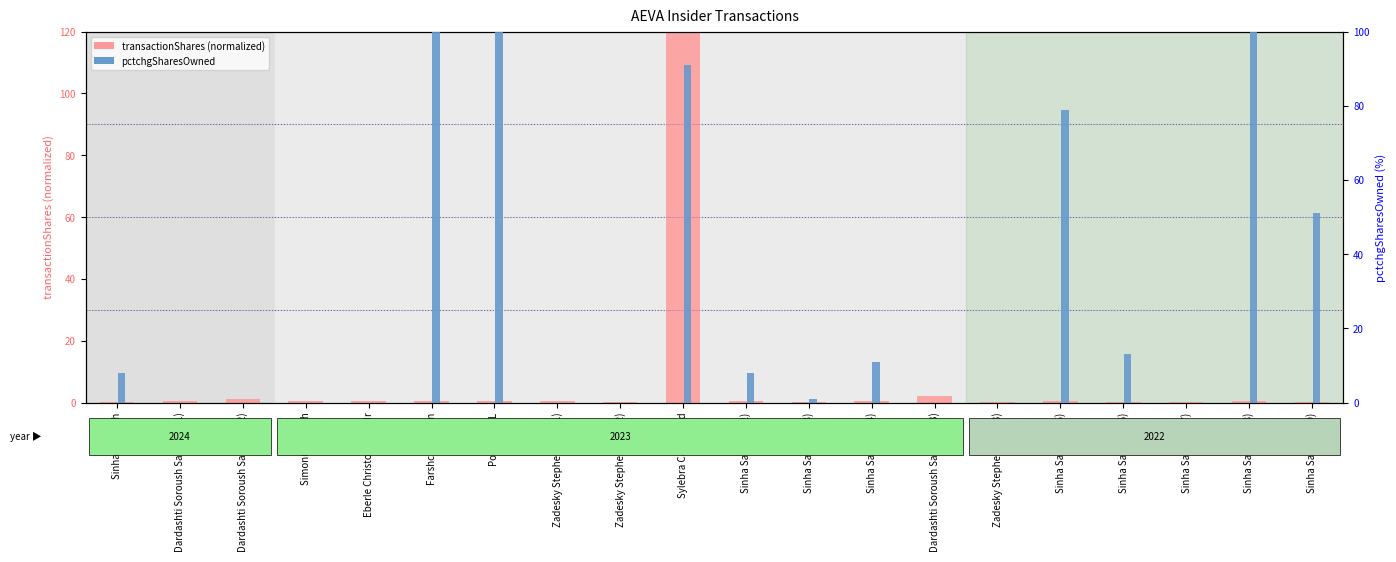

Are the bars horizontal?

No